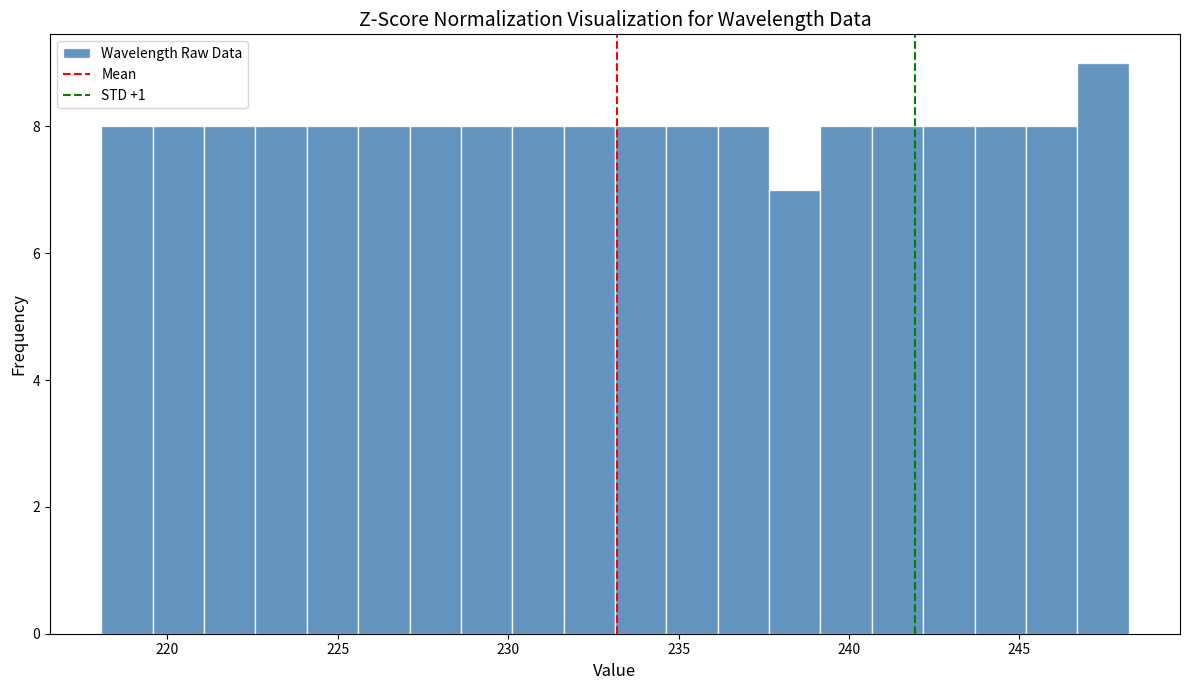

Around what value on the x-axis is the tallest bar? Give the approximate position of its centre, as read against the axis.

247.5